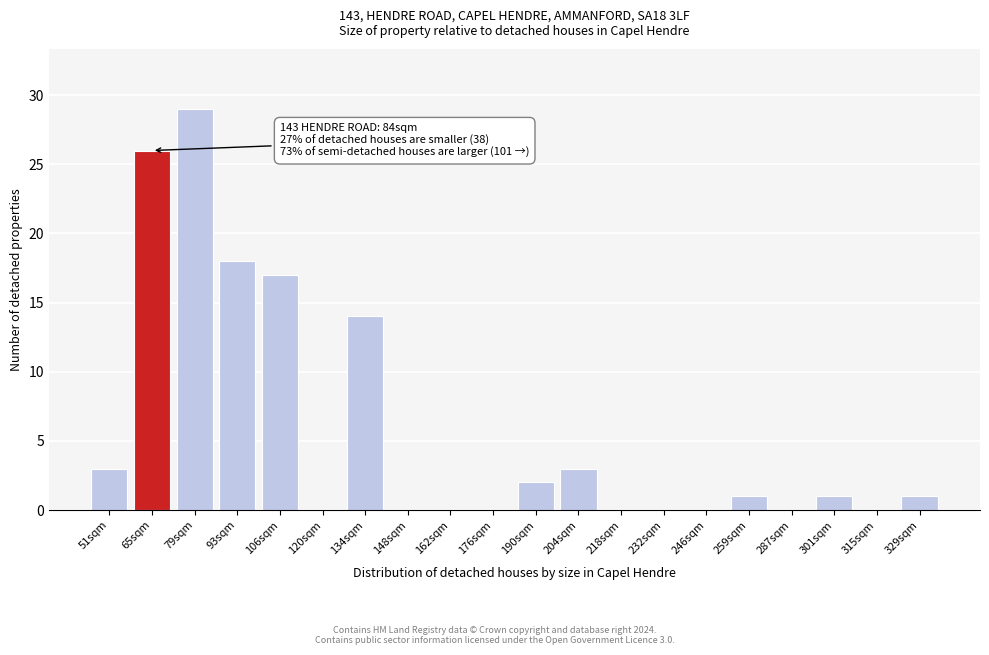

Reading left to right, transcribe all the data shown in this chart.

51sqm=3	65sqm=26	79sqm=29	93sqm=18	106sqm=17	120sqm=0	134sqm=14	148sqm=0	162sqm=0	176sqm=0	190sqm=2	204sqm=3	218sqm=0	232sqm=0	246sqm=0	259sqm=1	287sqm=0	301sqm=1	315sqm=0	329sqm=1